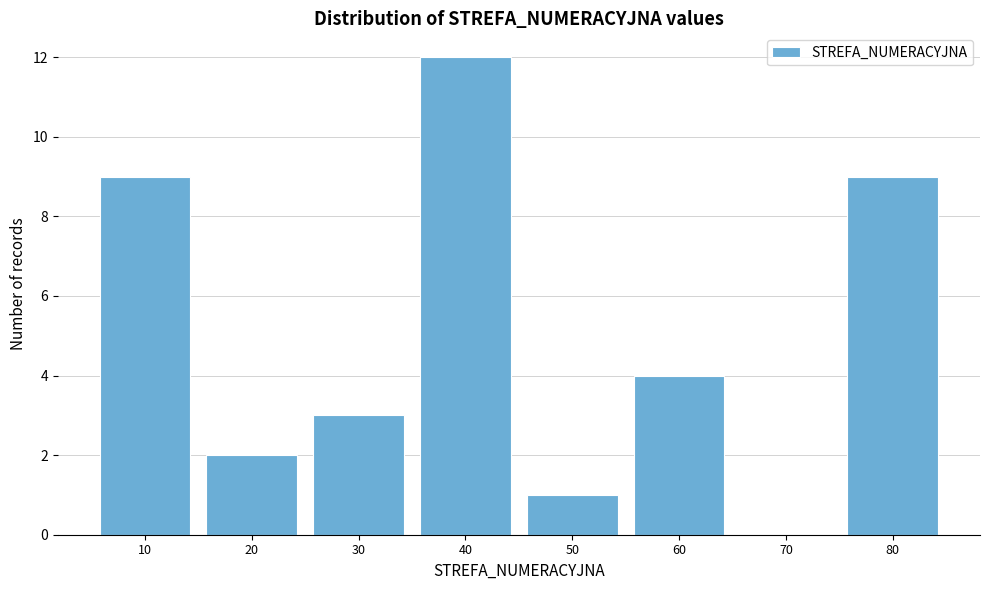

Reading left to right, list all the values displayed in this chart.

10=9	20=2	30=3	40=12	50=1	60=4	70=0	80=9